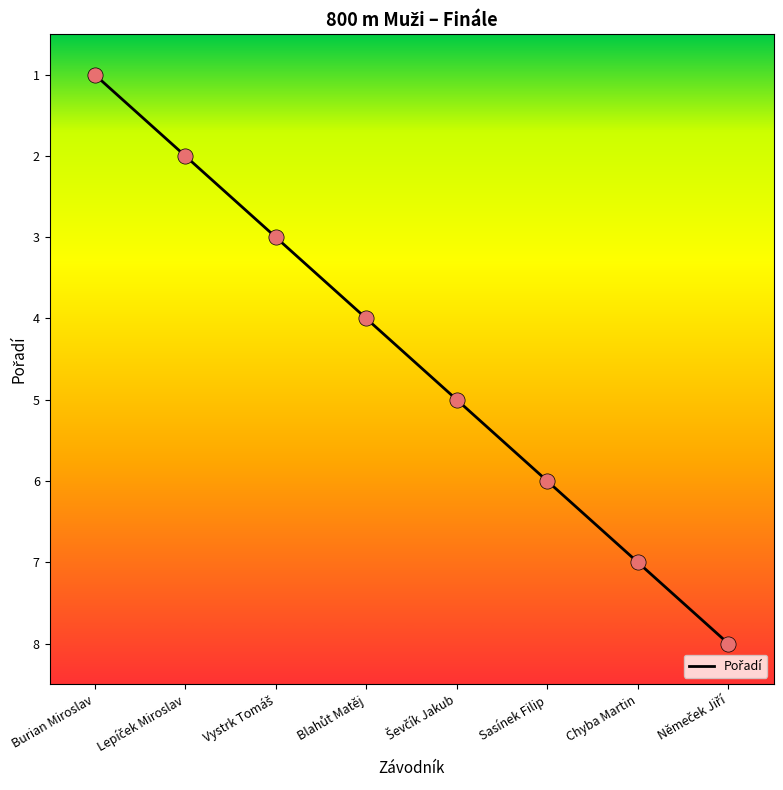

What is the difference between the second highest and second lowest values?

5